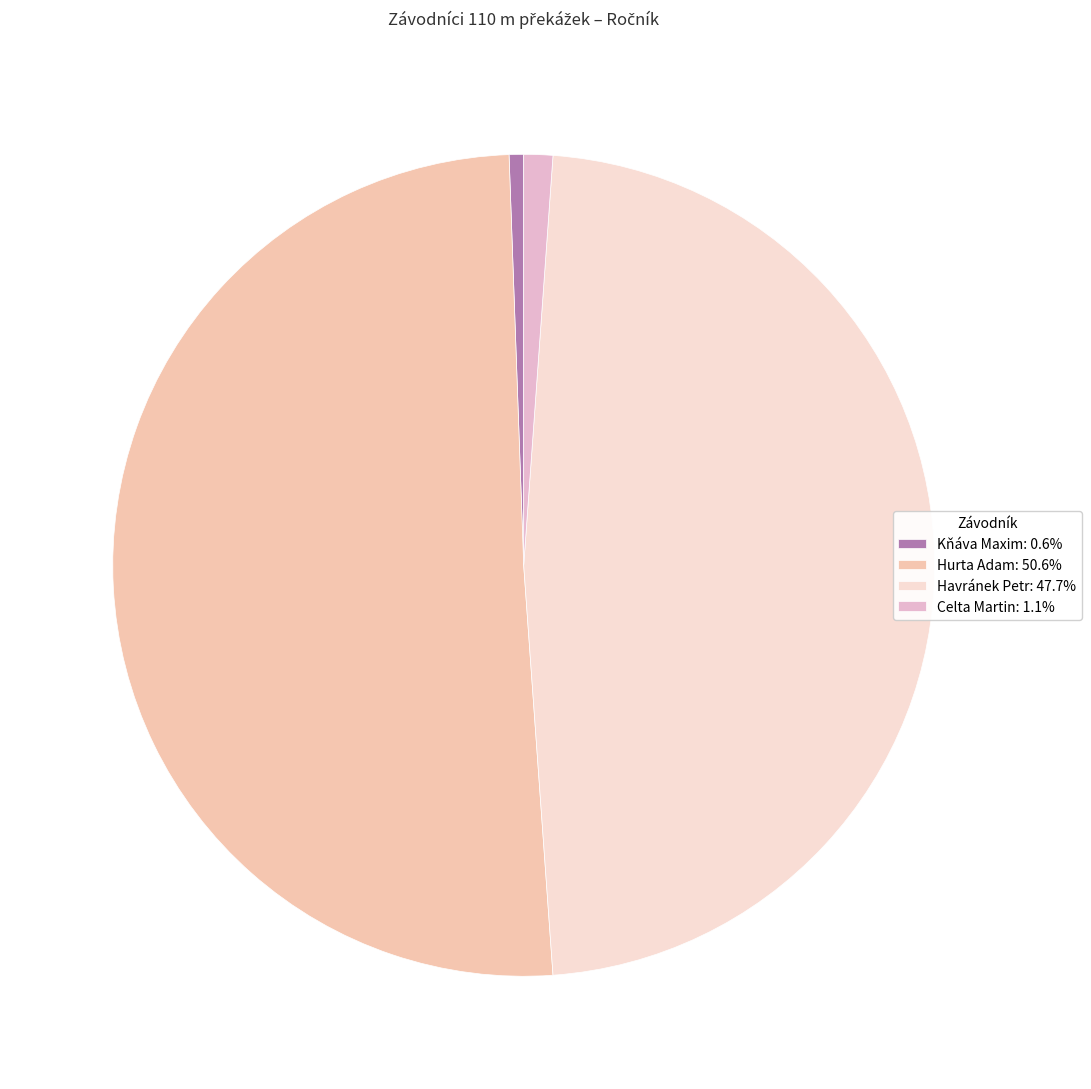

What is the largest slice in the pie chart?

Hurta Adam